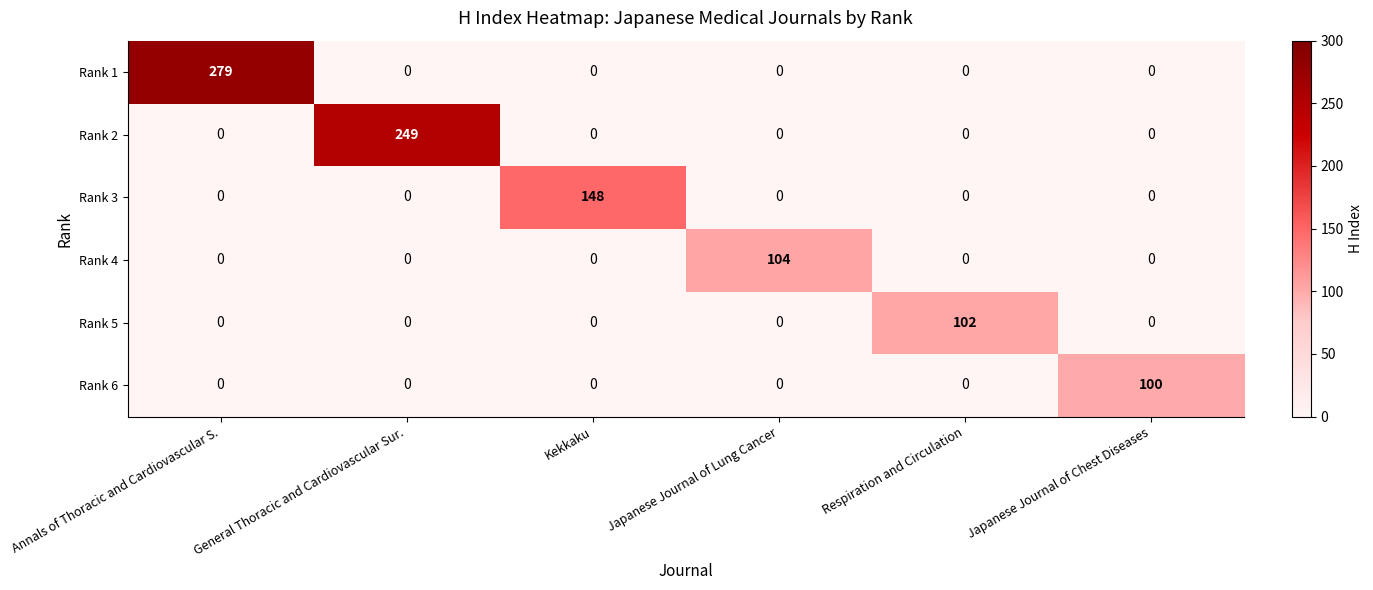

Between Annals of Thoracic and Cardiovascular S. and Japanese Journal of Chest Diseases, which series saw the biggest shift?

Rank 1